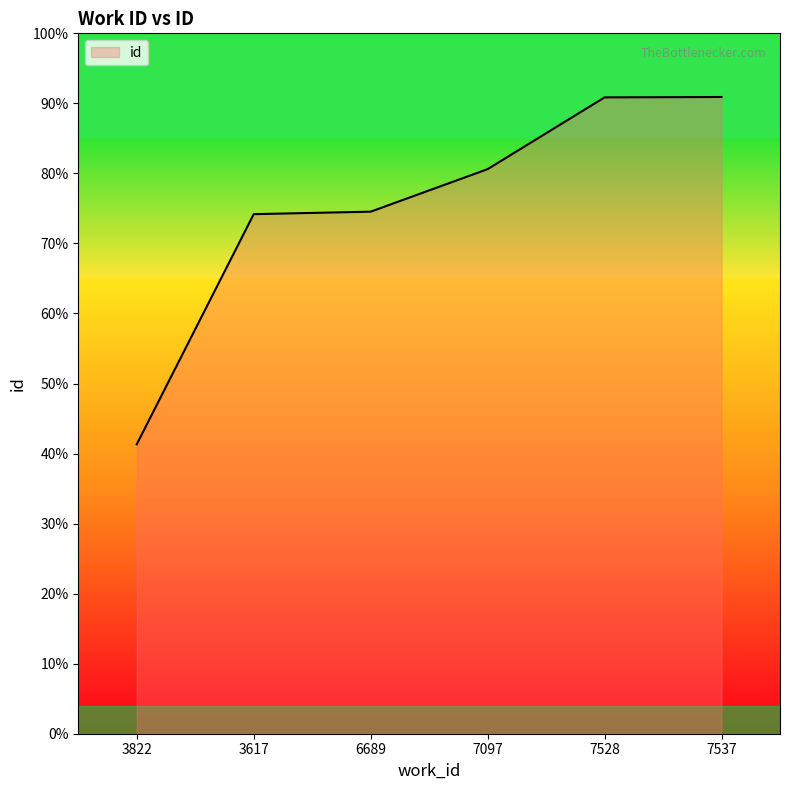

What is the label of the 4th point from the left?

7097